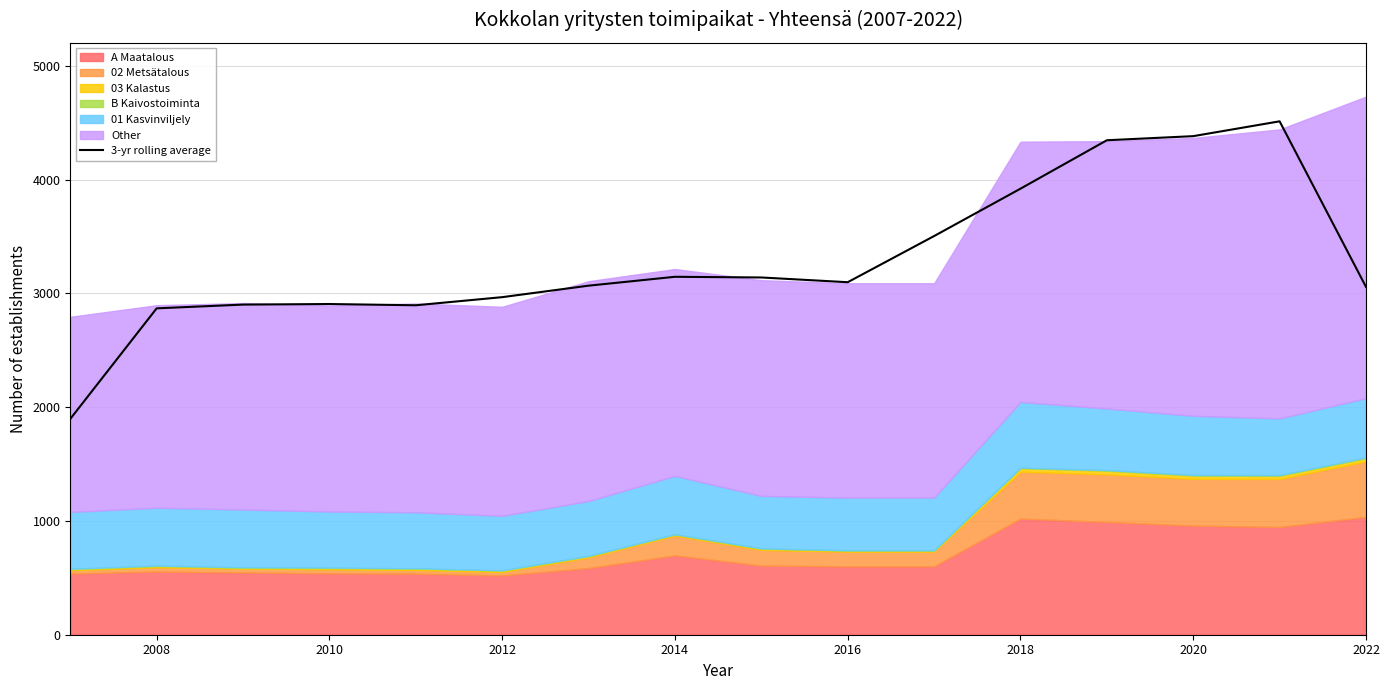

The value of 3-yr rolling average at 2022 is 4346.7. True or false?

False